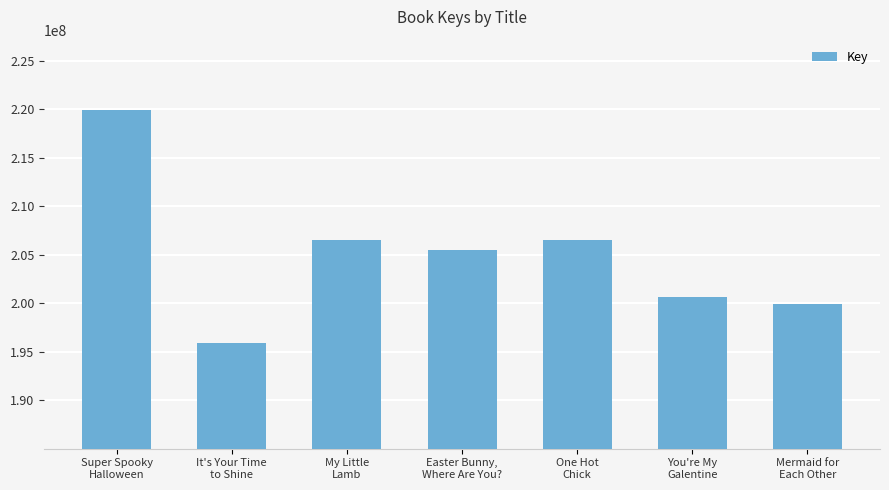

What is the ratio of the value at My Little
Lamb to the value at You're My
Galentine?

1.0